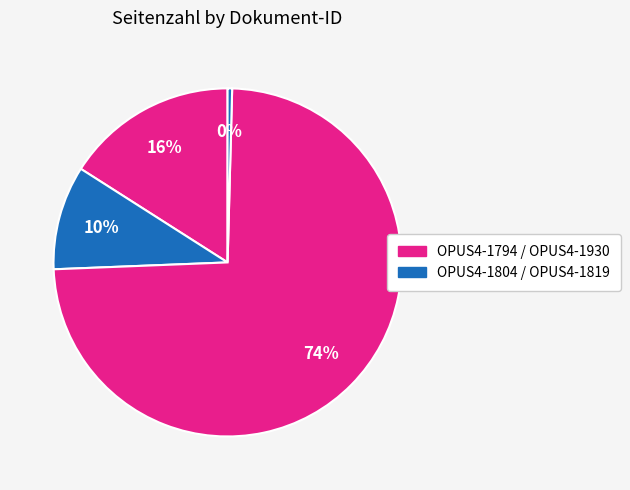

Count the number of slices in the pie.

4